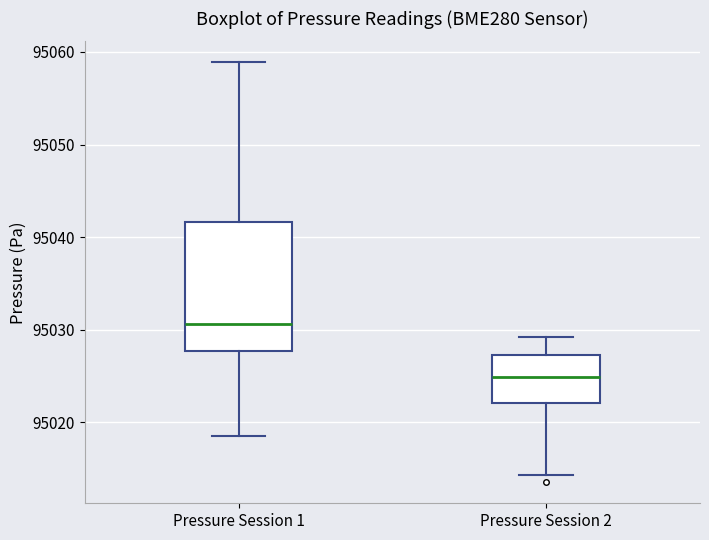

Reading left to right, read every box against the y-axis: the position of its median line, the range the box covers, and the ends of its whiskers. The values are not printed on the chart, so give them approximately, as read against the axis.

Pressure Session 1: median 95031, box 95028 to 95042, whiskers 95019 to 95059
Pressure Session 2: median 95025, box 95022 to 95027, whiskers 95014 to 95029